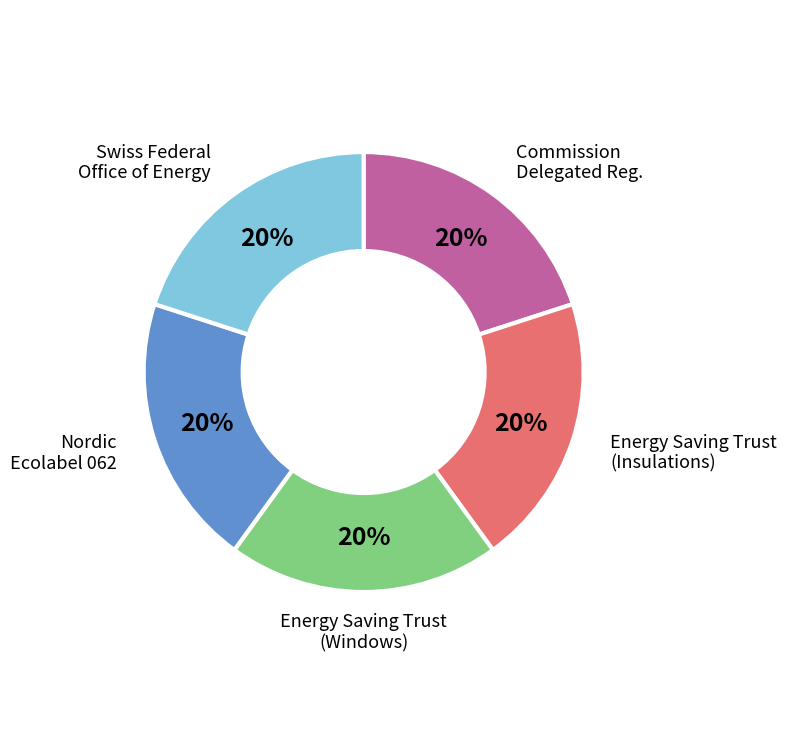

To the nearest percent, what portion does Nordic Ecolabel 062 represent?

20%